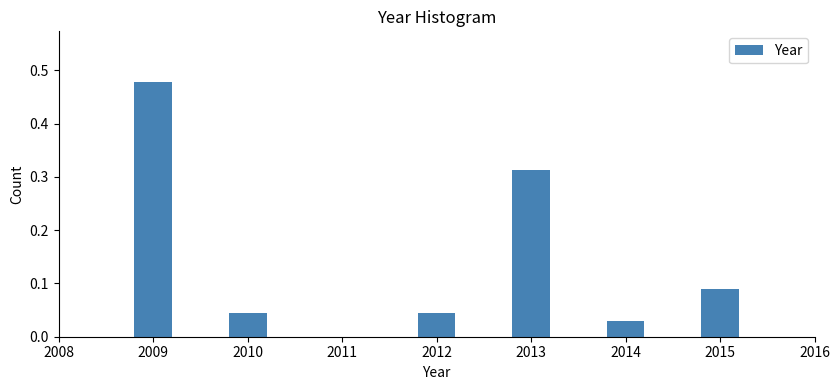

True or false: the data shows 0.4 at 2013.

False